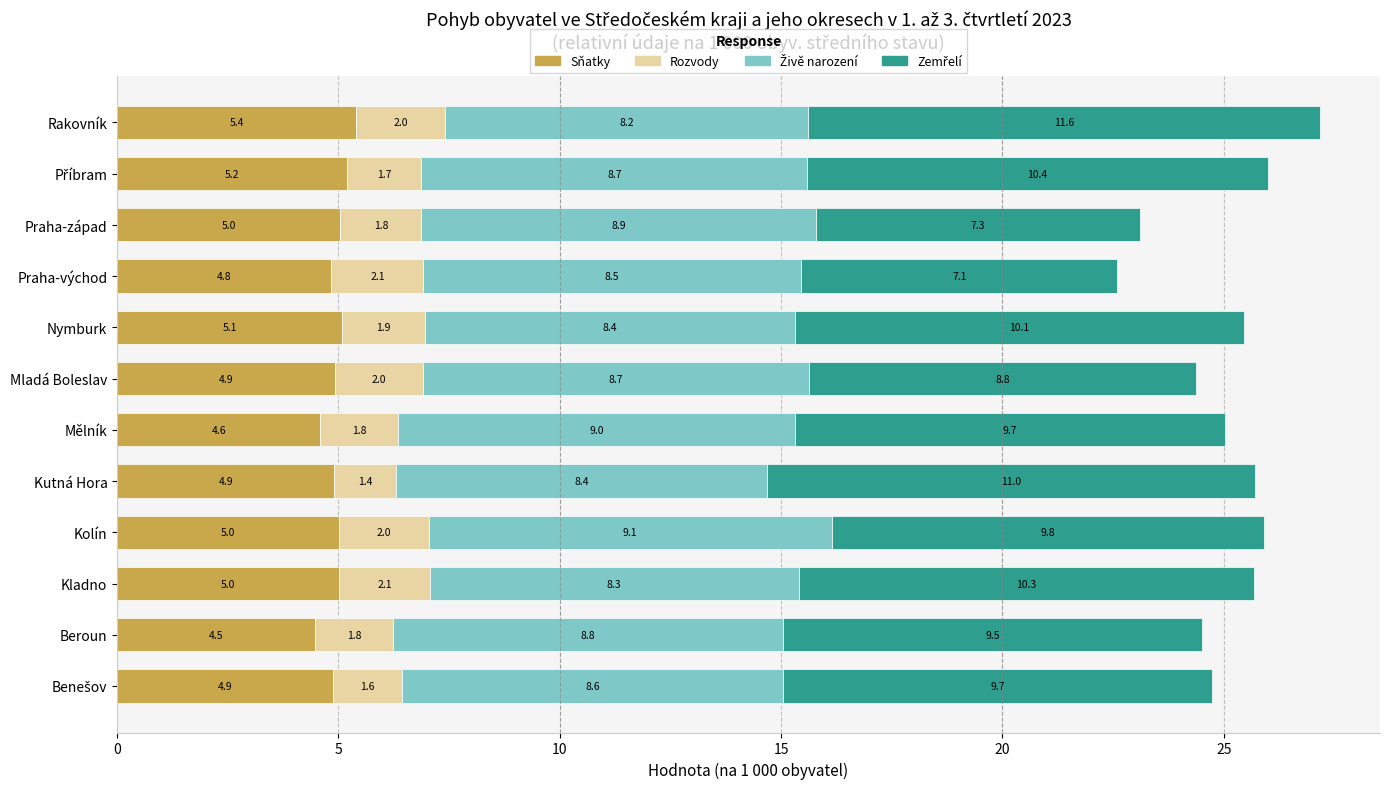

How many categories are shown in the chart?

12